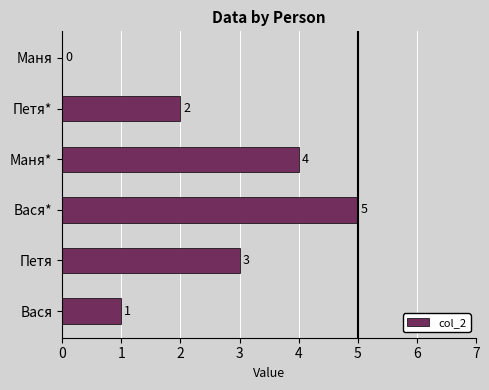

What is the sum of the values at Вася* and Петя*?

7